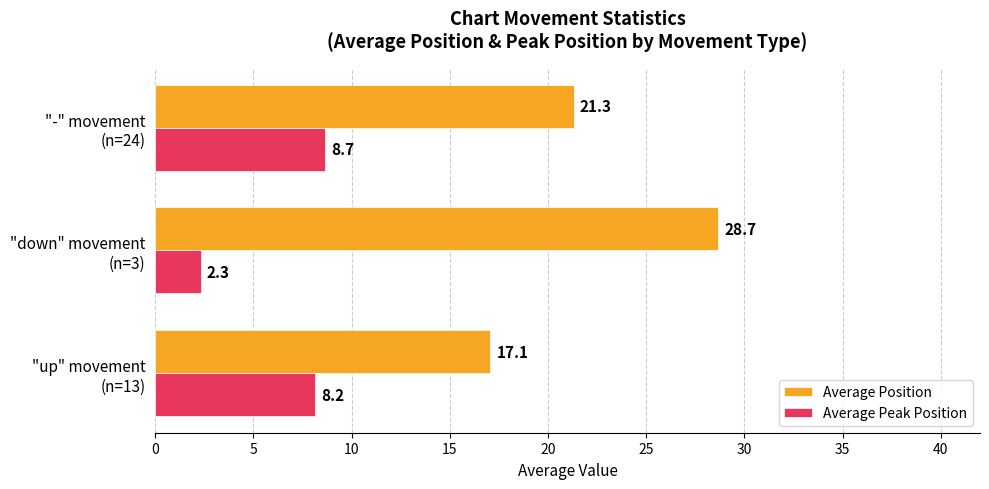

Where is Average Position nearest to the value 22?

"-" movement
(n=24)